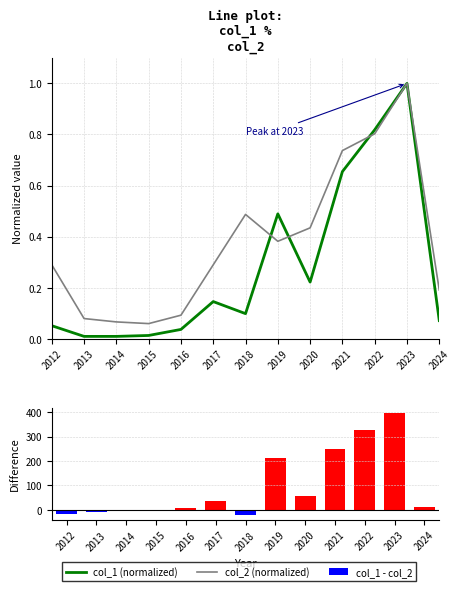

What is the difference between the highest and lowest values at 2022?

327.2